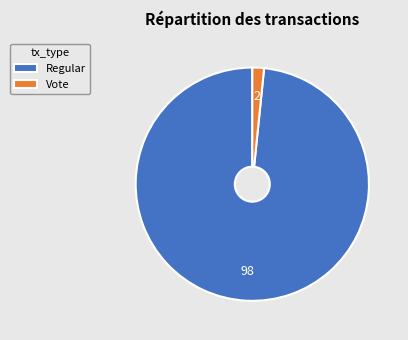

Does Vote represent more than half of the total?

No